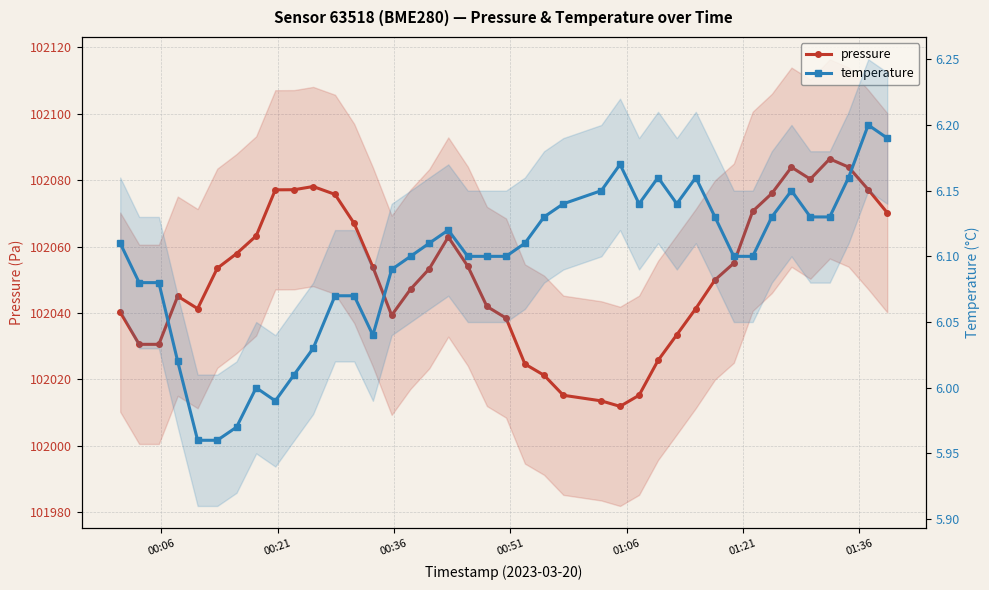

What are all the series names shown in the legend?

pressure, temperature